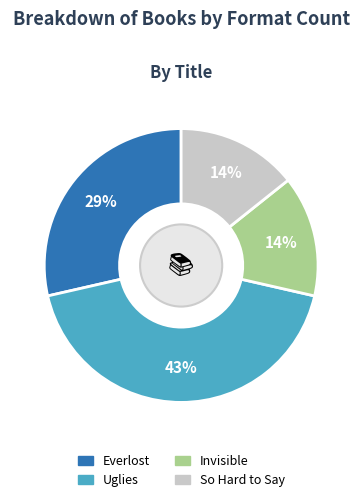

How many slices are in this pie chart?

4